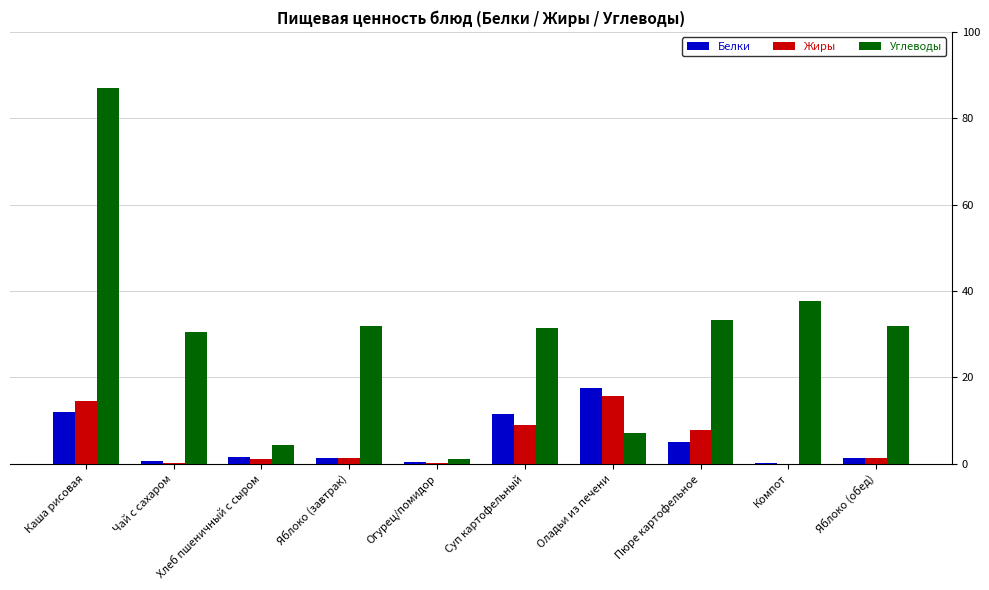

Which series changed the most between Оладьи из печени and Яблоко (обед)?

Углеводы